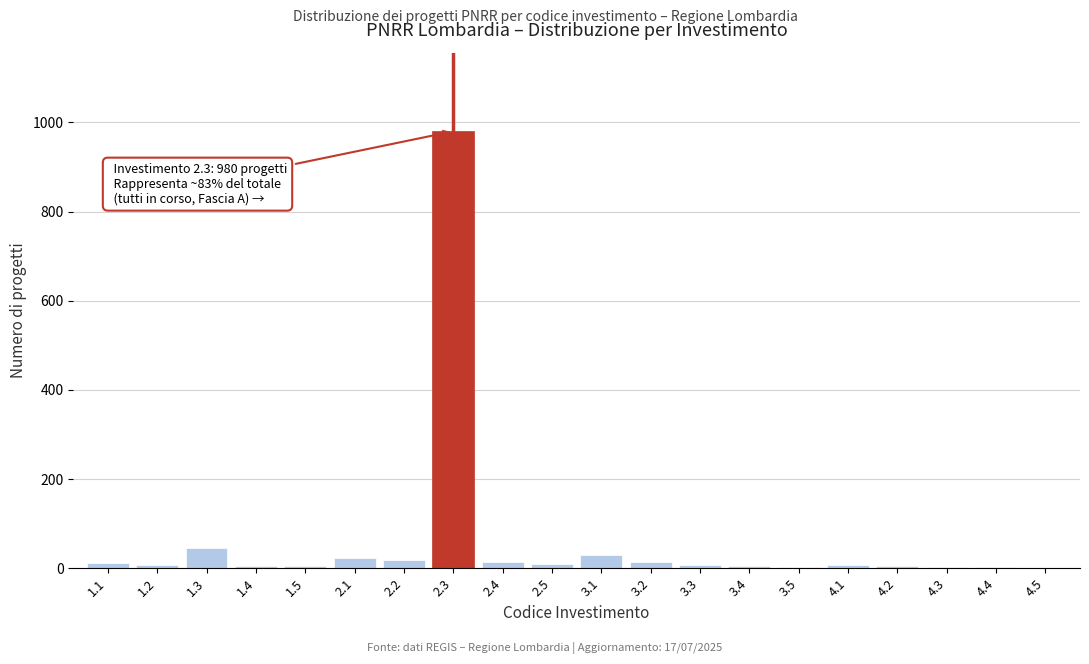

What is the sum of all values?

1196